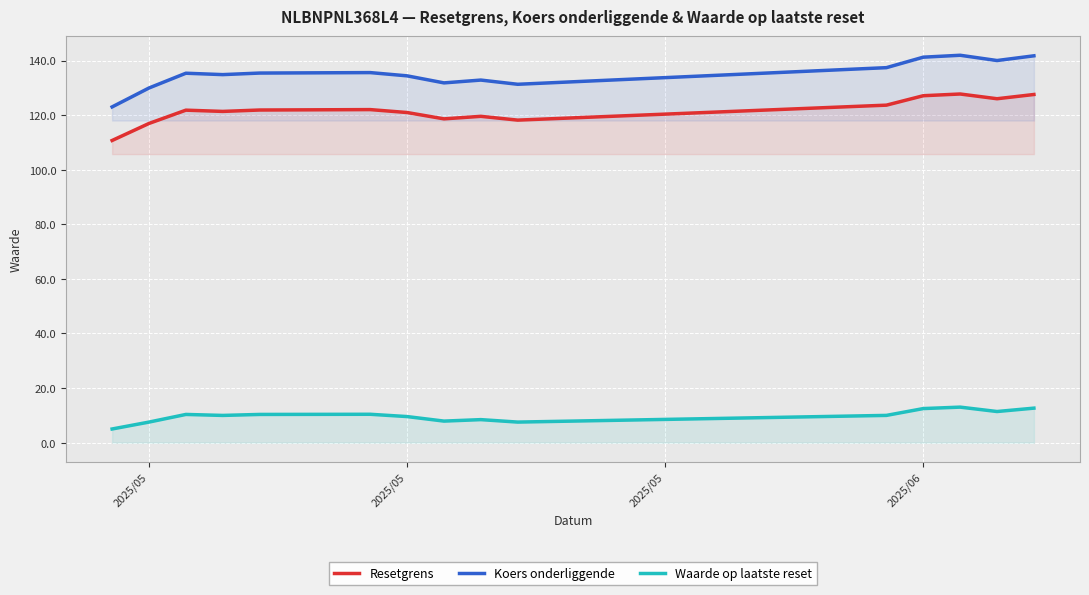

True or false: Koers onderliggende and Waarde op laatste reset cross at least once.

False